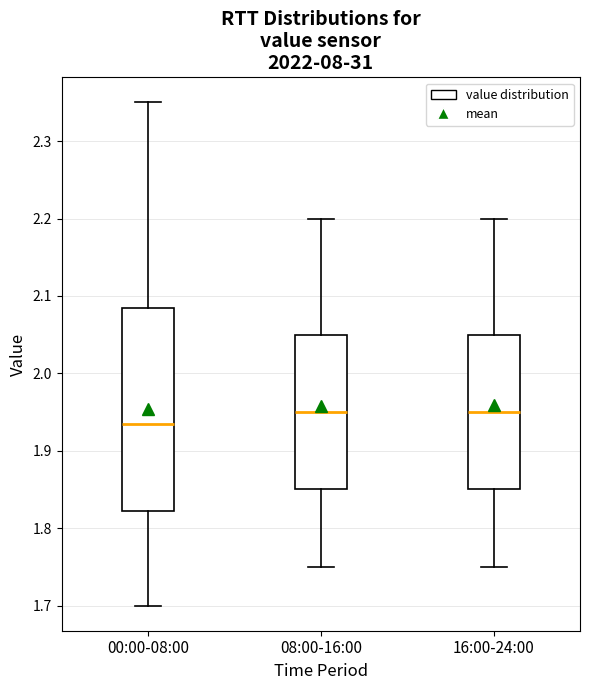

Which box is the tallest, from its lower edge to its upper edge?

00:00-08:00